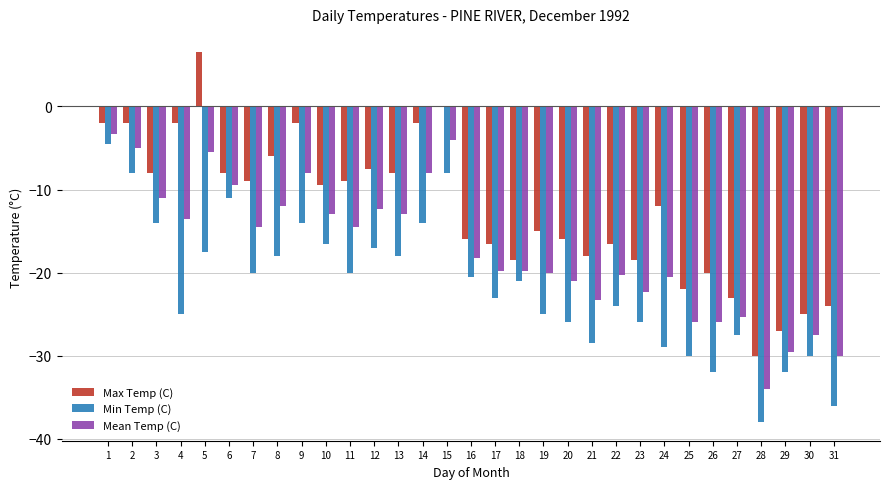

What is the sum of all Max Temp (C) values?

-386.5